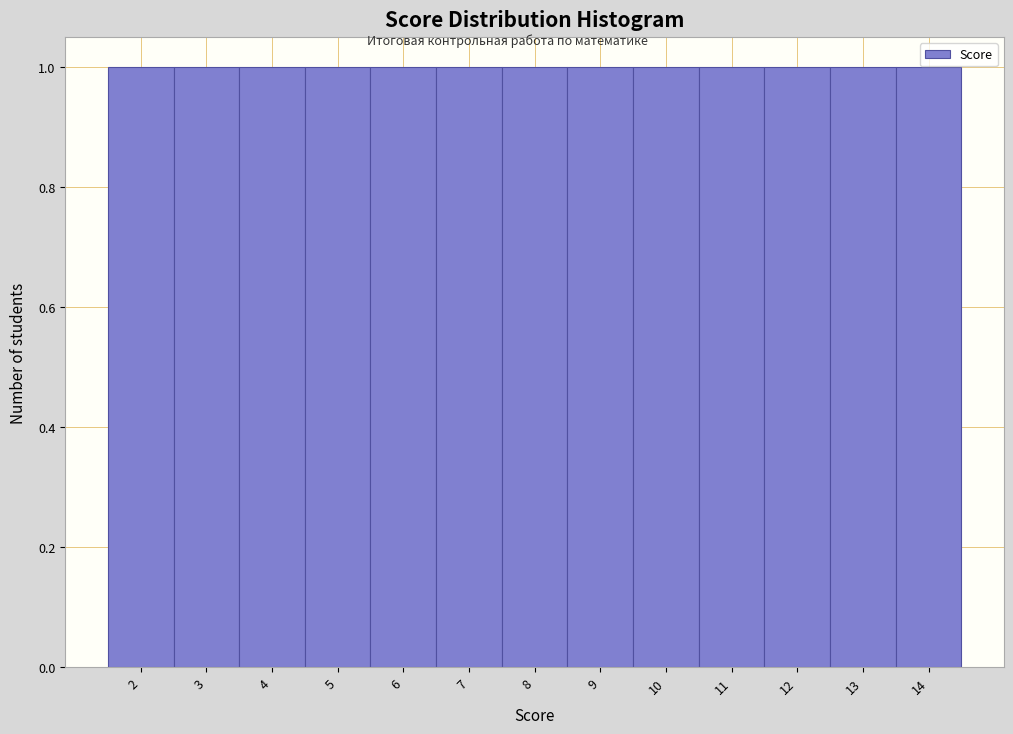

Reading left to right, list every bar in this chart as the range it spans on the x-axis followed by its height. The values are not printed on the chart, so give them approximately, as read against the axis.

1.5 to 2.5: 1
2.5 to 3.5: 1
3.5 to 4.5: 1
4.5 to 5.5: 1
5.5 to 6.5: 1
6.5 to 7.5: 1
7.5 to 8.5: 1
8.5 to 9.5: 1
9.5 to 10.5: 1
10.5 to 11.5: 1
11.5 to 12.5: 1
12.5 to 13.5: 1
13.5 to 14.5: 1